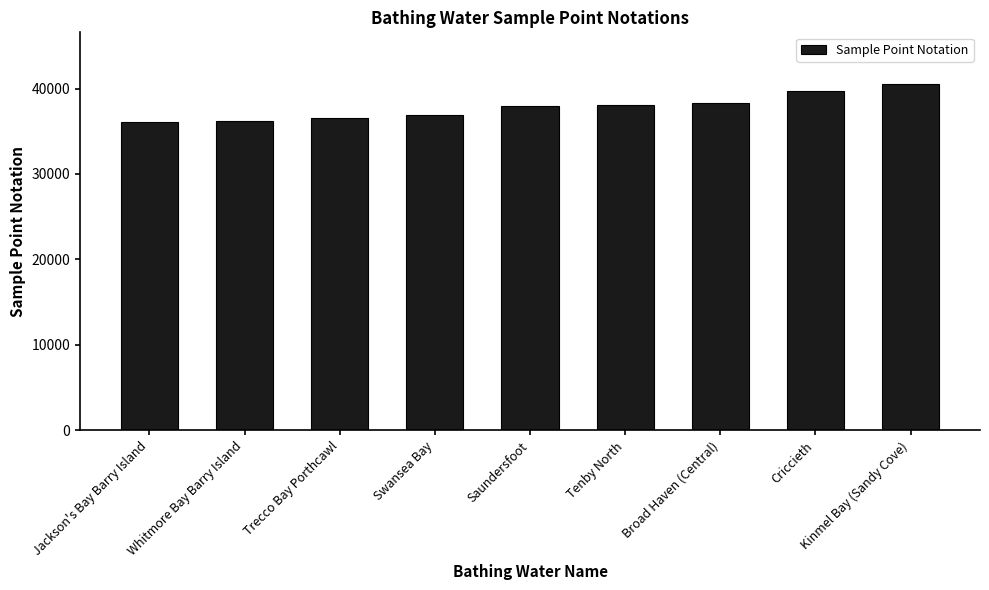

The chart shows a value of 39700 at Criccieth. True or false?

True